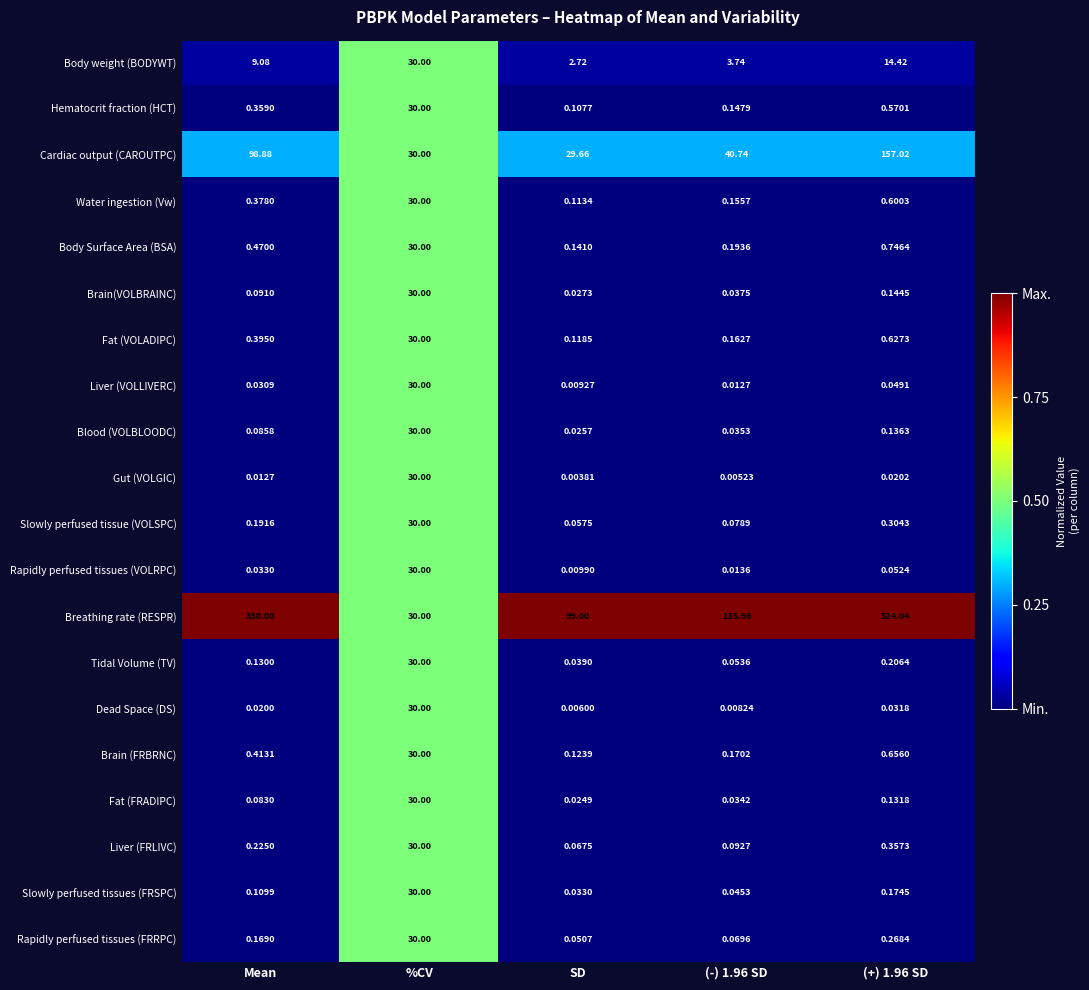

Rank the series at (-) 1.96 SD from highest to lowest value.

Breathing rate (RESPR), Cardiac output (CAROUTPC), Body weight (BODYWT), Body Surface Area (BSA), Brain (FRBRNC), Fat (VOLADIPC), Water ingestion (Vw), Hematocrit fraction (HCT), Liver (FRLIVC), Slowly perfused tissue (VOLSPC), Rapidly perfused tissues (FRRPC), Tidal Volume (TV), Slowly perfused tissues (FRSPC), Brain(VOLBRAINC), Blood (VOLBLOODC), Fat (FRADIPC), Rapidly perfused tissues (VOLRPC), Liver (VOLLIVERC), Dead Space (DS), Gut (VOLGIC)